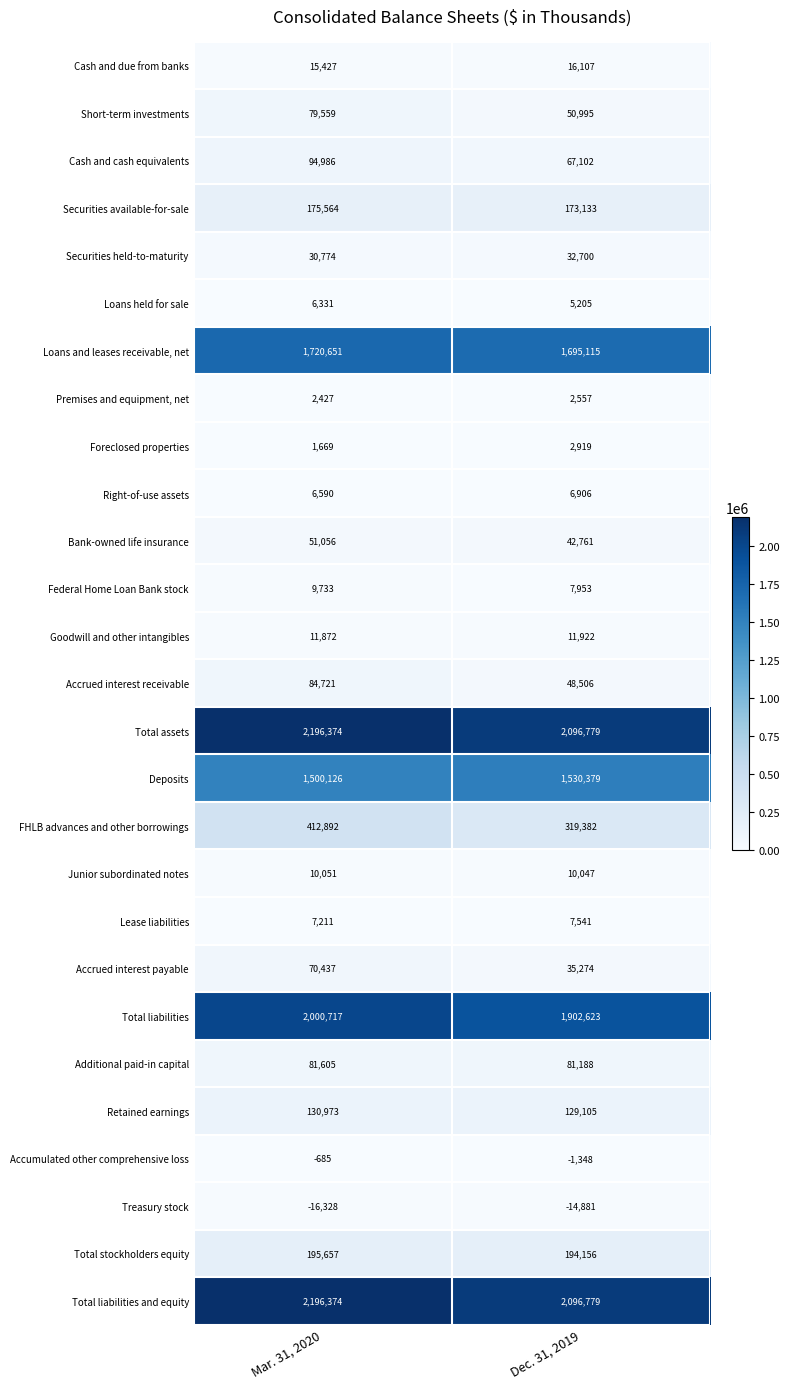

What is the difference between the maximum and minimum values in the Right-of-use assets series?

316